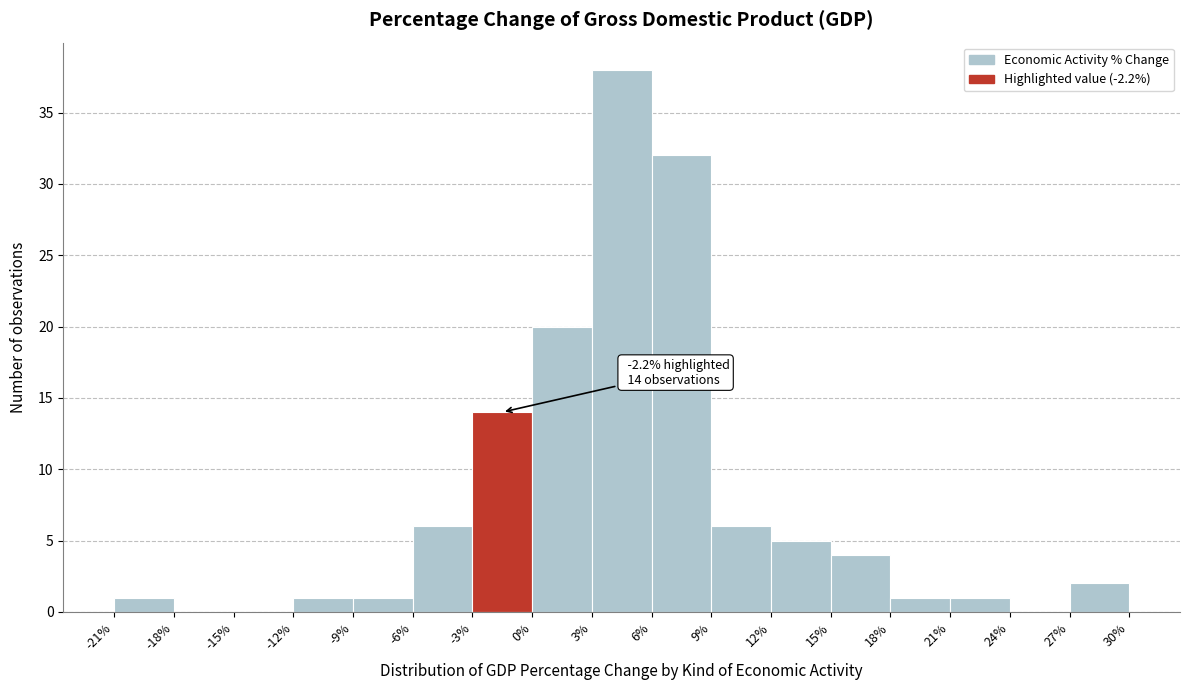

Over which range of the x-axis is the bar tallest?

3% to 6%